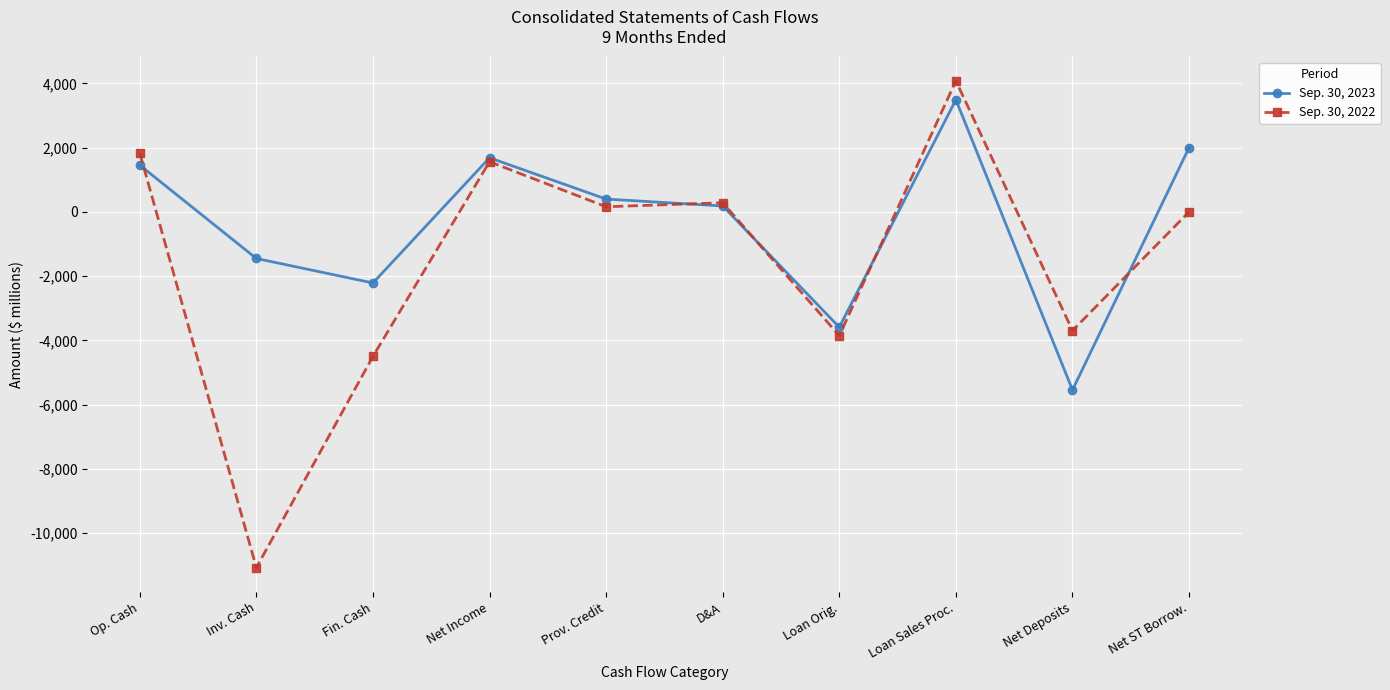

At how many categories does at least one series exceed 1146?

4